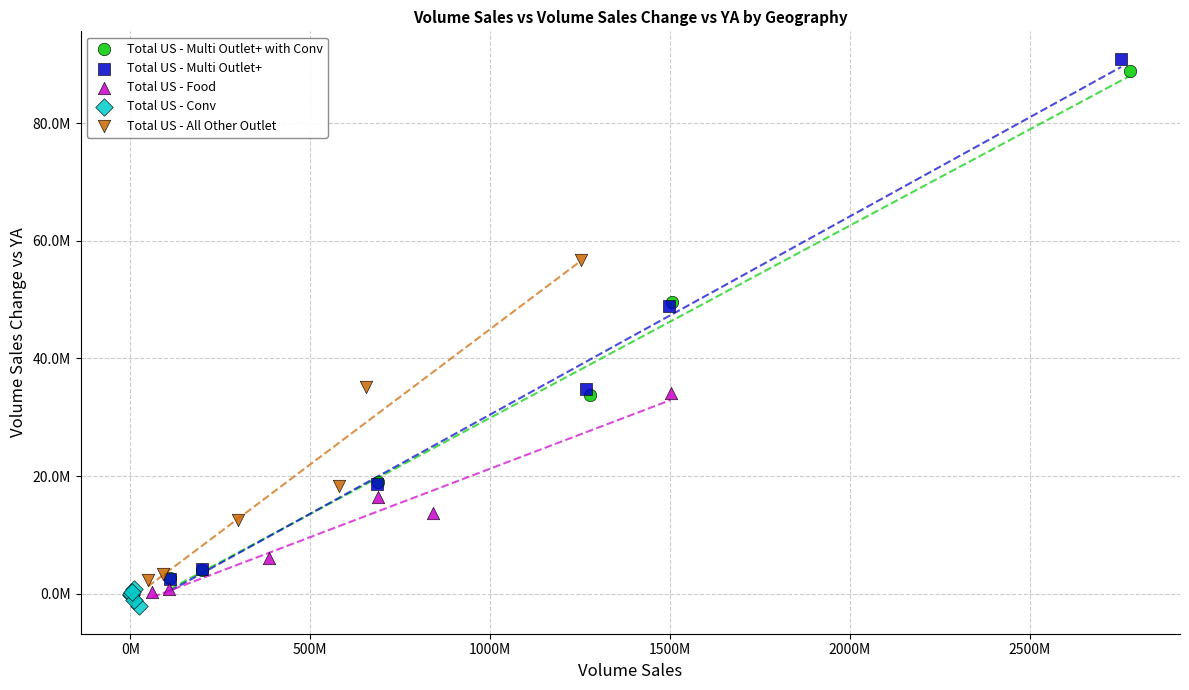

Which series contains the lowest Y value?

Total US - Conv